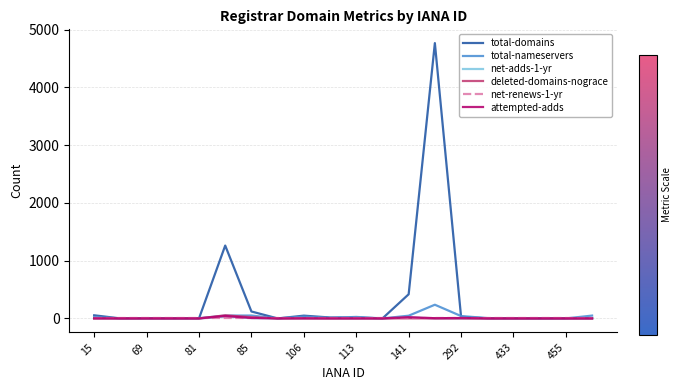

Which series has the largest range (max minus min)?

total-domains